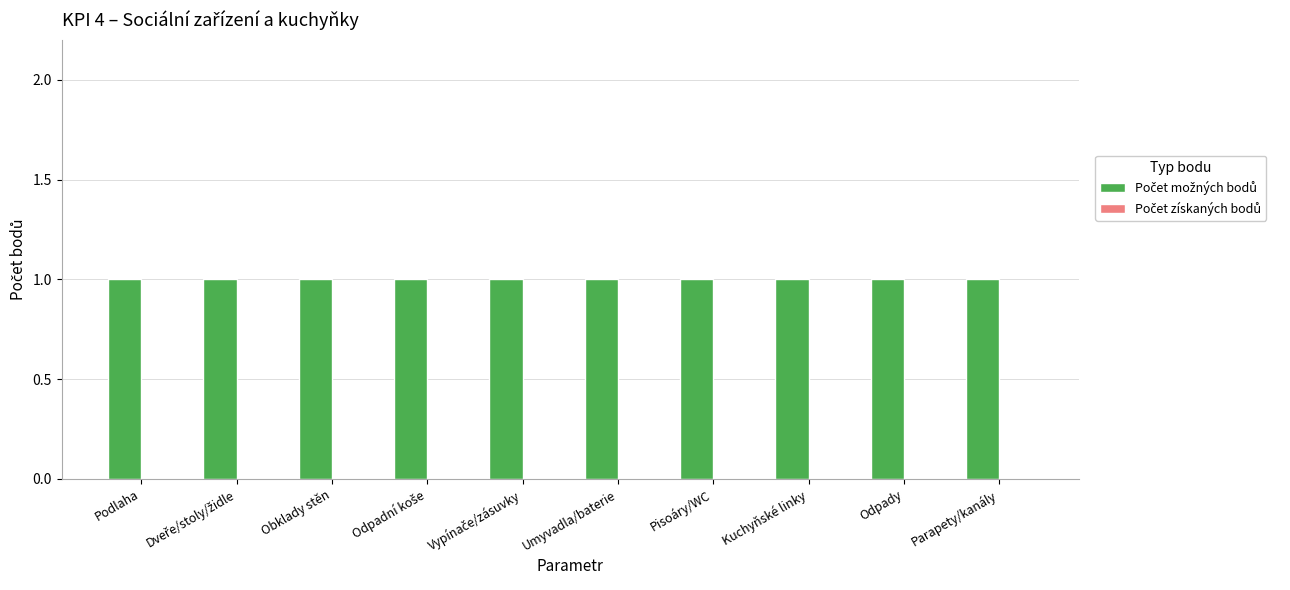

What is the label of the 1st bar from the left?

Podlaha